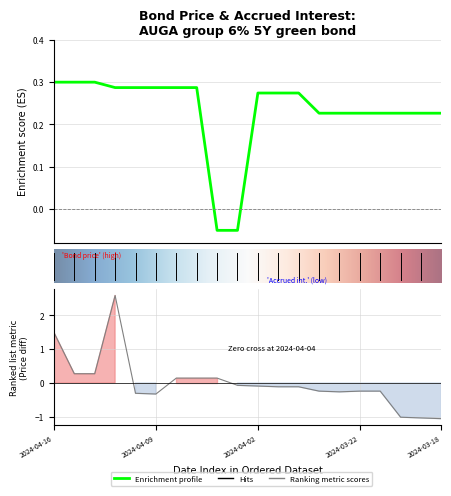

True or false: Viimase tehingu hind has more than 1 points higher than both neighbors.

False